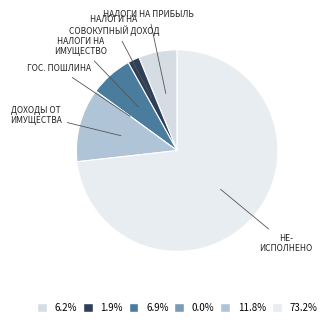

Which category has the biggest portion of the pie?

НЕ- ИСПОЛНЕНО